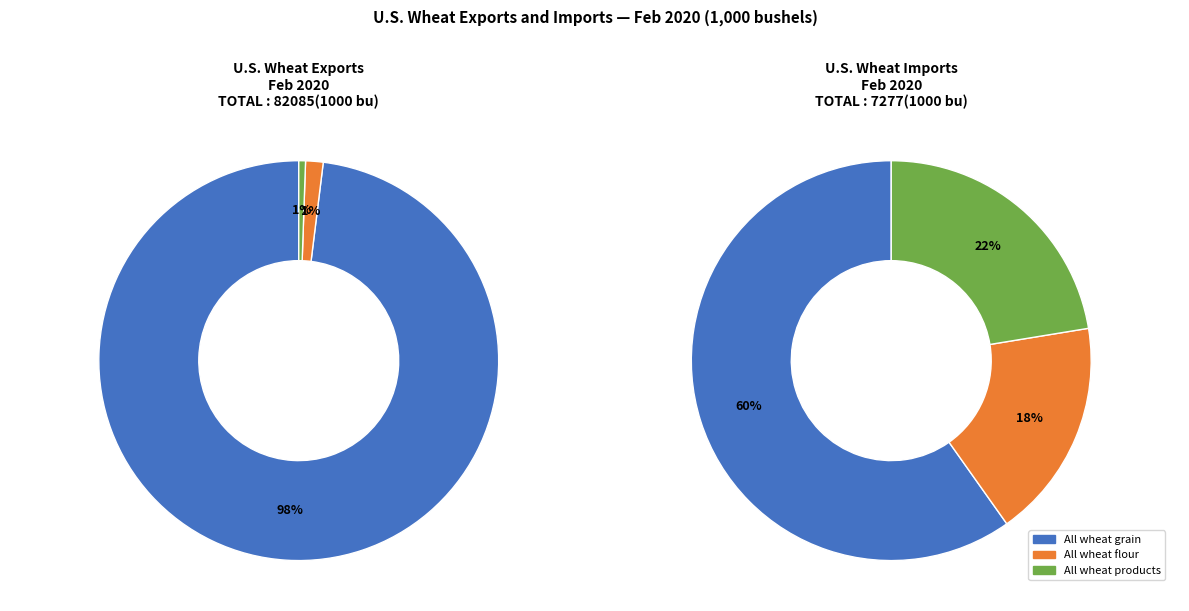

Is there a majority slice in this chart?

Yes